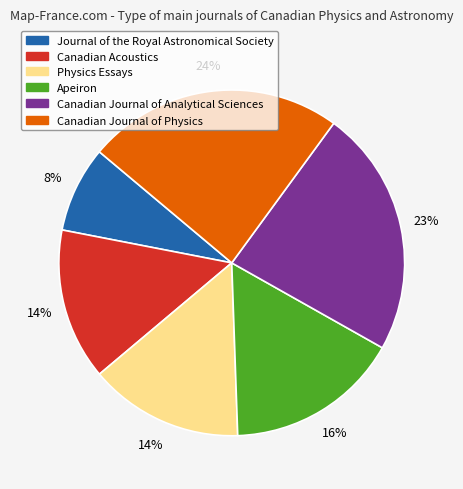

Which category has the smallest portion of the pie?

Journal of the Royal Astronomical Society